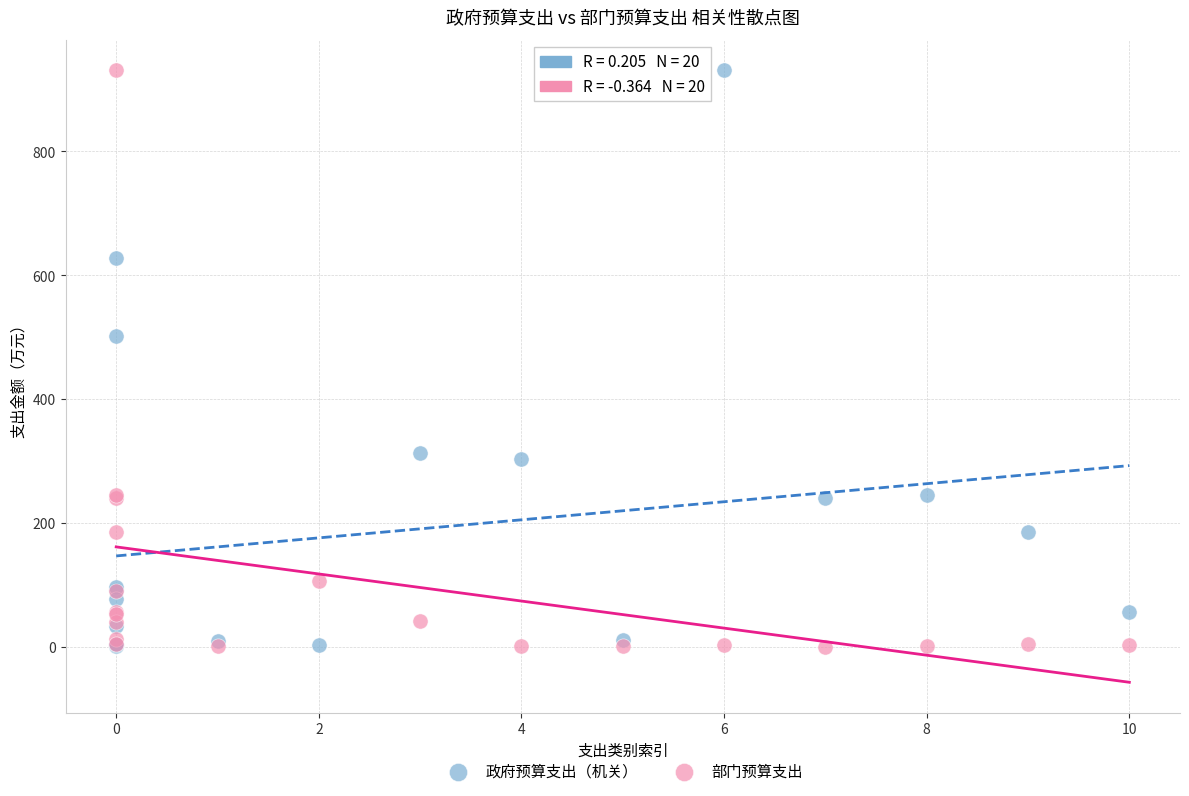

In the 政府预算支出（机关） series, what Y value is closest to 466?

501.4